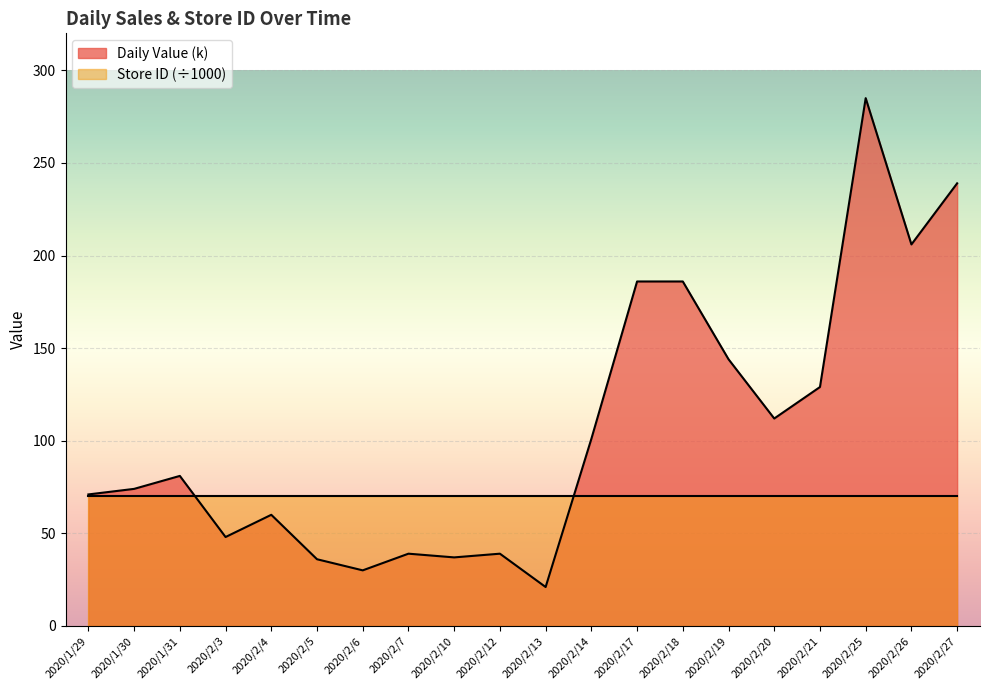

The chart shows a value of 112 at 2020/2/20. True or false?

True